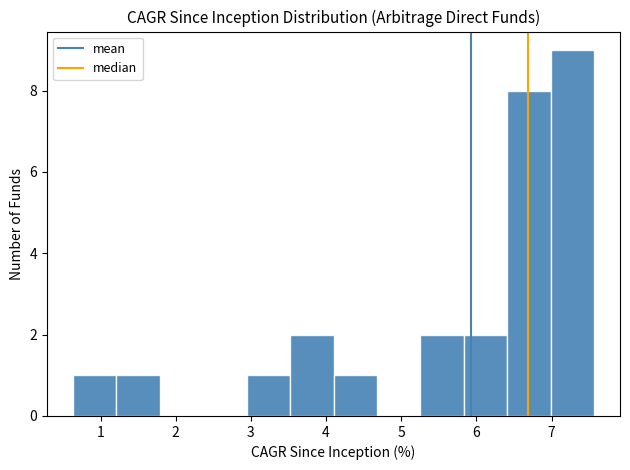

Reading left to right, list every bar in this chart as the range it spans on the x-axis followed by its height. Neither the bar edges nor the heights are printed on the chart, so give them approximately, as read against the axes.

0.6 to 1.2: 1
1.2 to 1.8: 1
1.8 to 2.4: 0
2.4 to 2.9: 0
2.9 to 3.5: 1
3.5 to 4.1: 2
4.1 to 4.7: 1
4.7 to 5.3: 0
5.3 to 5.8: 2
5.8 to 6.4: 2
6.4 to 7.0: 8
7.0 to 7.6: 9